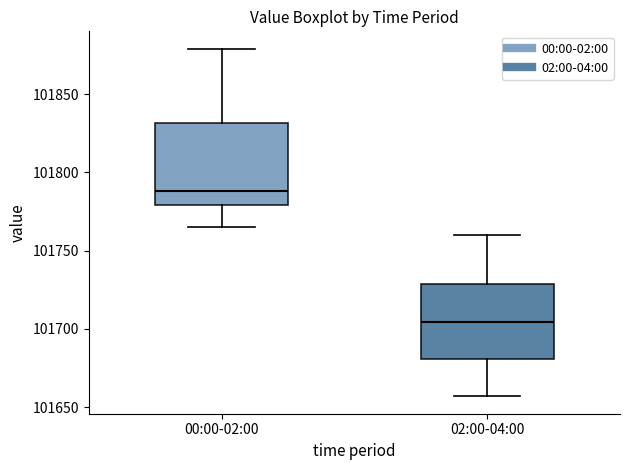

Where does the upper whisker of the box for 00:00-02:00 end on the y-axis? The values are not printed on the chart, so give them approximately, as read against the axis.

101880